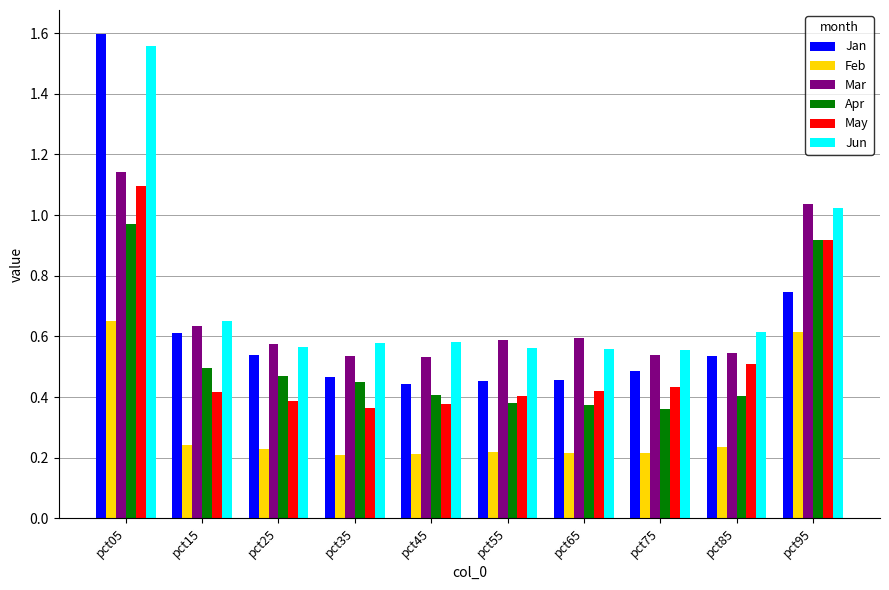

What is the sum of all Mar values?

6.7